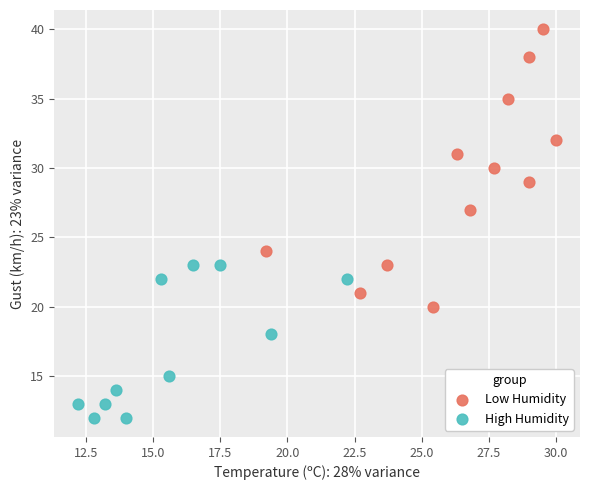

Which series contains the lowest Y value?

High Humidity